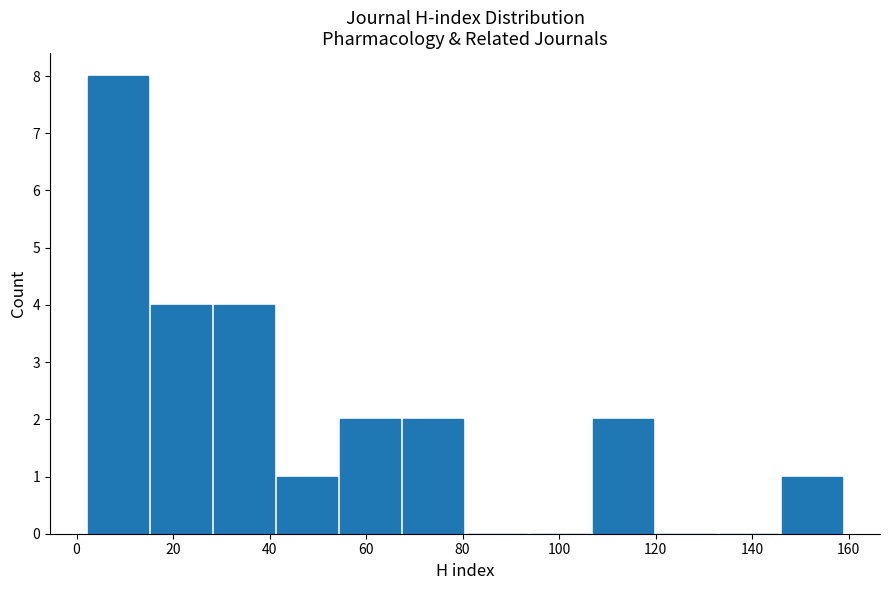

Reading left to right, transcribe this chart: for each bar, give the range it covers on the x-axis and its height. Neither the bar edges nor the heights are printed on the chart, so give them approximately, as read against the axes.

2 to 16: 8
16 to 28: 4
28 to 42: 4
42 to 54: 1
54 to 68: 2
68 to 80: 2
80 to 94: 0
94 to 106: 0
106 to 120: 2
120 to 132: 0
132 to 146: 0
146 to 160: 1